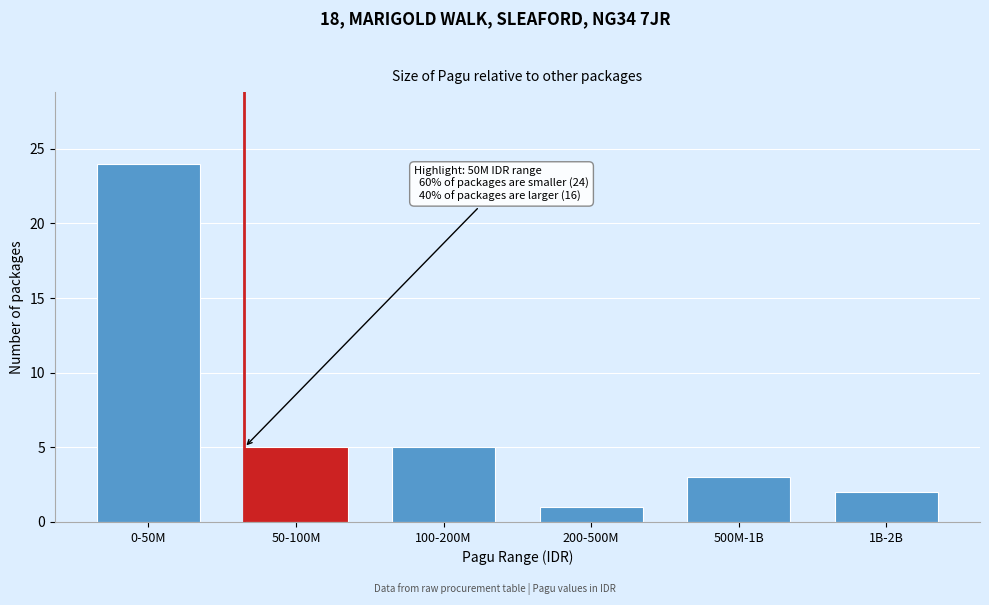

Reading left to right, extract all data points from this chart.

24	5	5	1	3	2